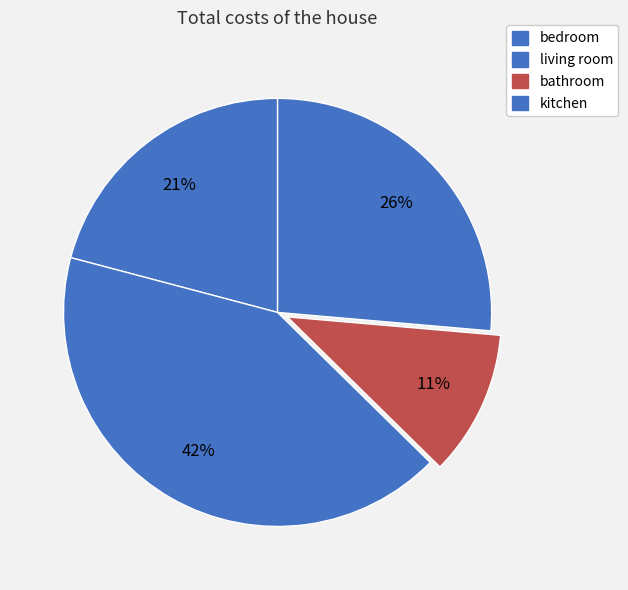

How many segments does this pie chart have?

4